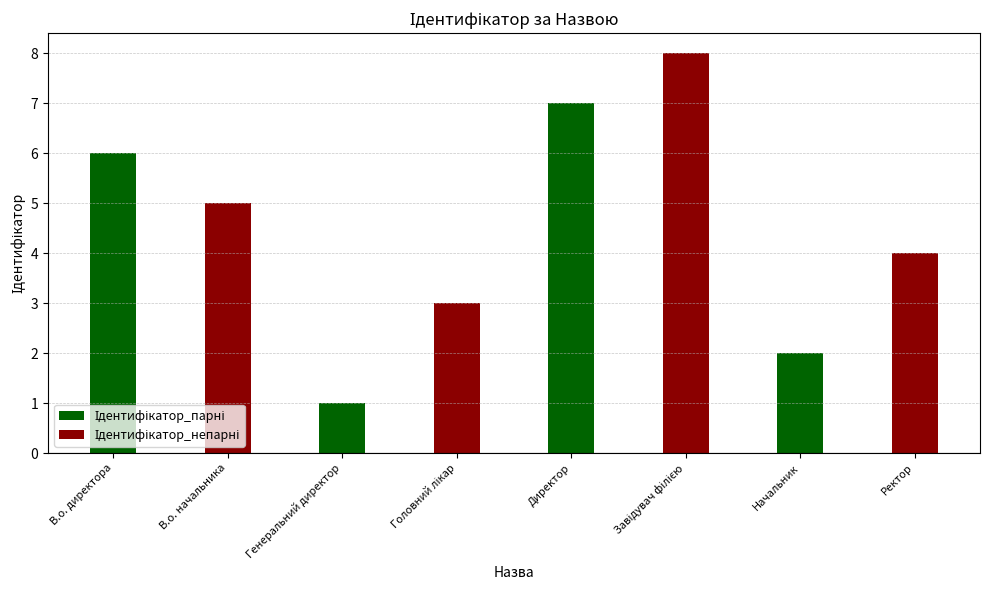

What is the average value of the Ідентифікатор_парні series?

2